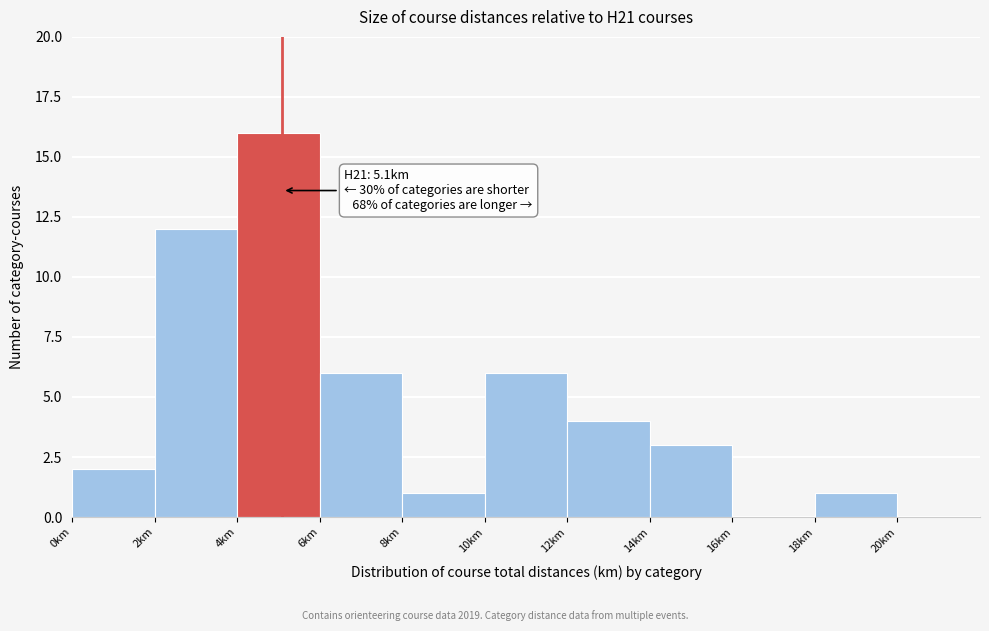

Which range on the x-axis has the tallest bar?

4 to 6